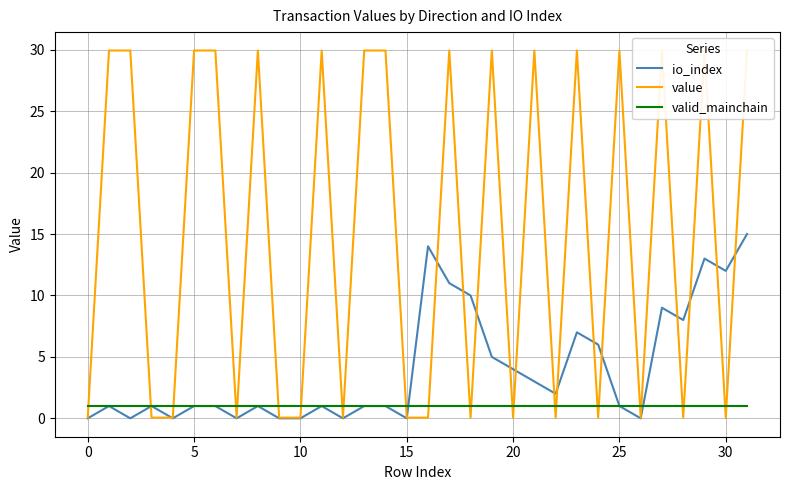

The io_index series shows 9.4 at 24. True or false?

False